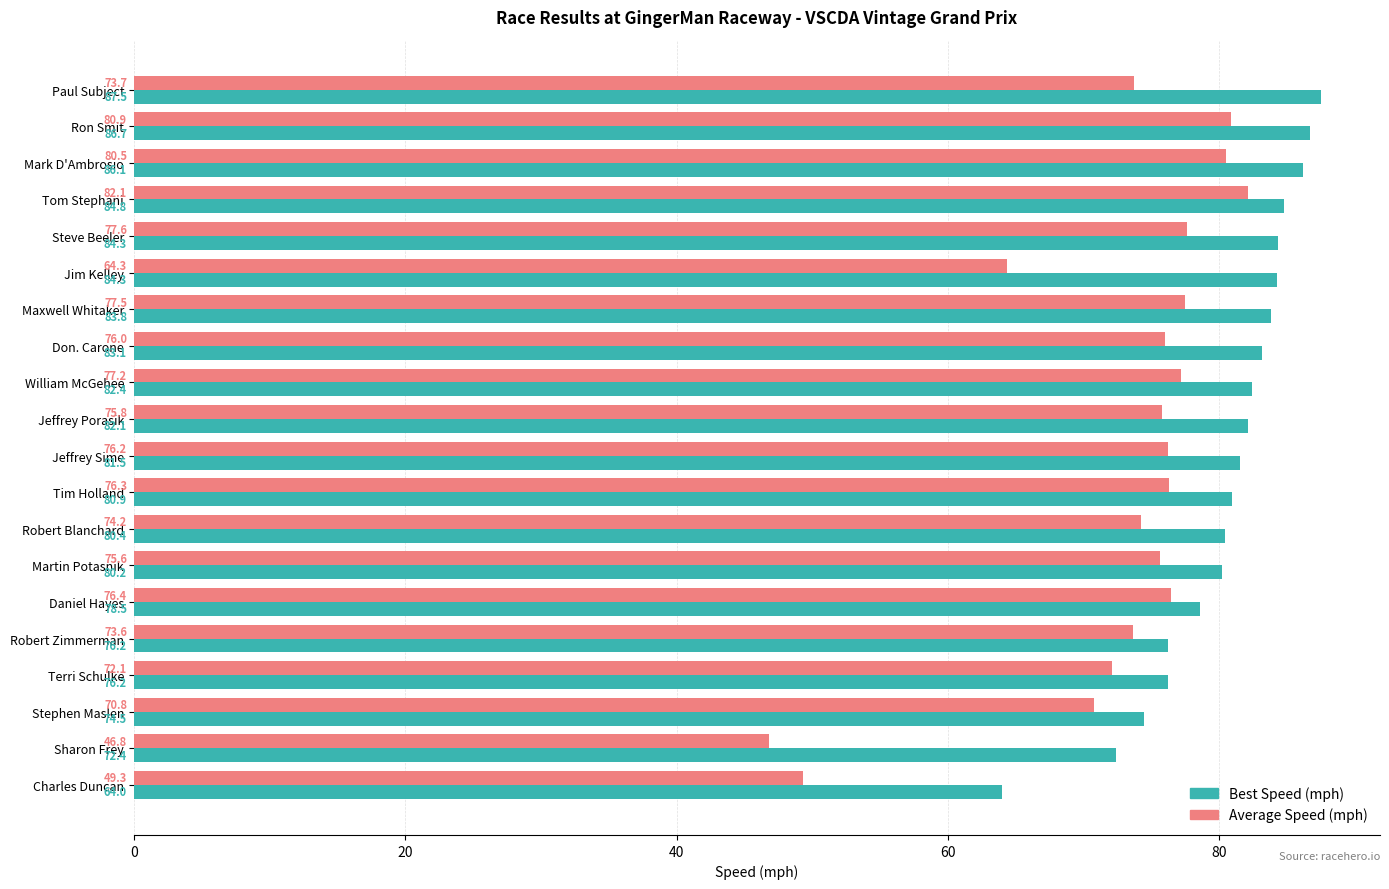

At which category does the chart reach its minimum across all series?

Sharon Frey